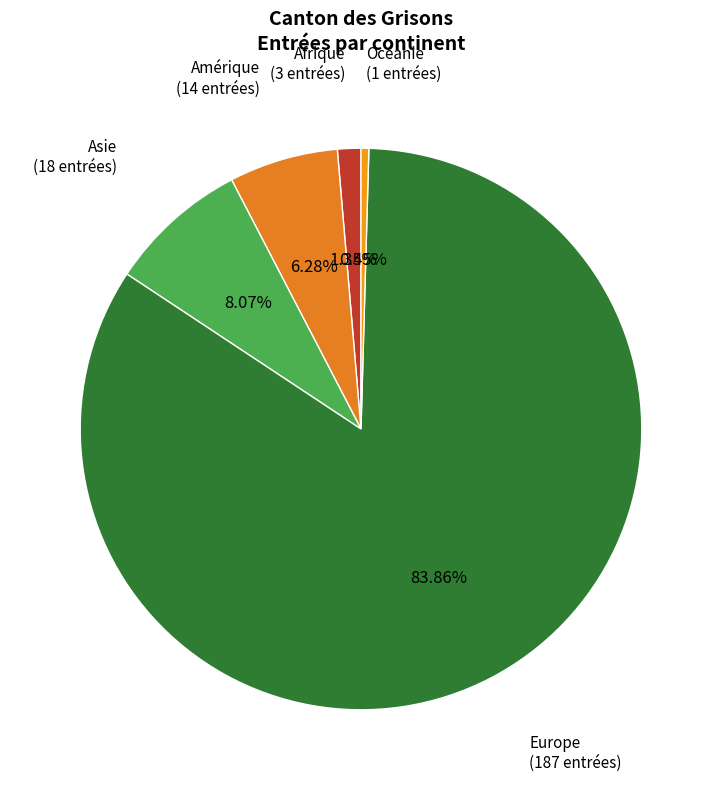

To the nearest percent, what is the difference between the largest and smallest slice percentages?

83%